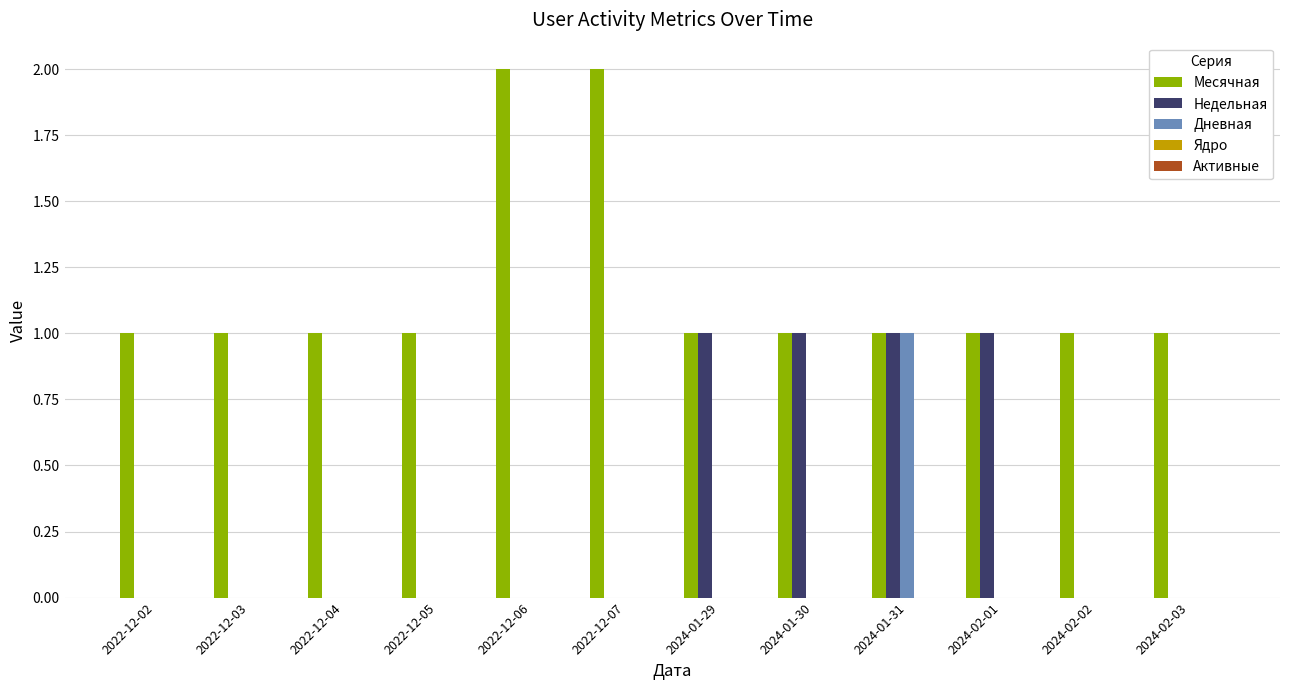

How many categories are shown in the chart?

12